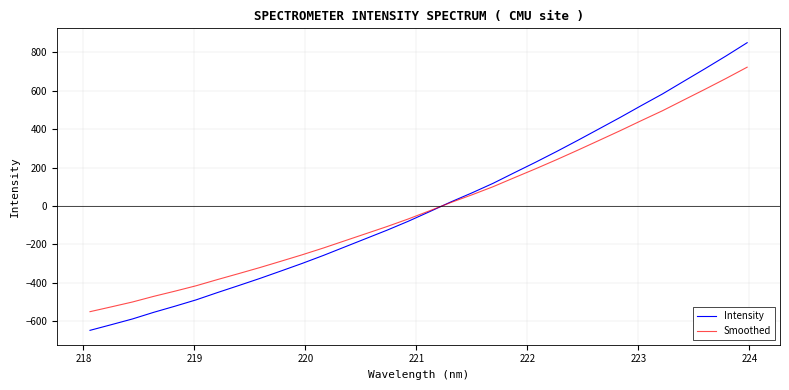

What is the maximum value shown in the chart?

850.9